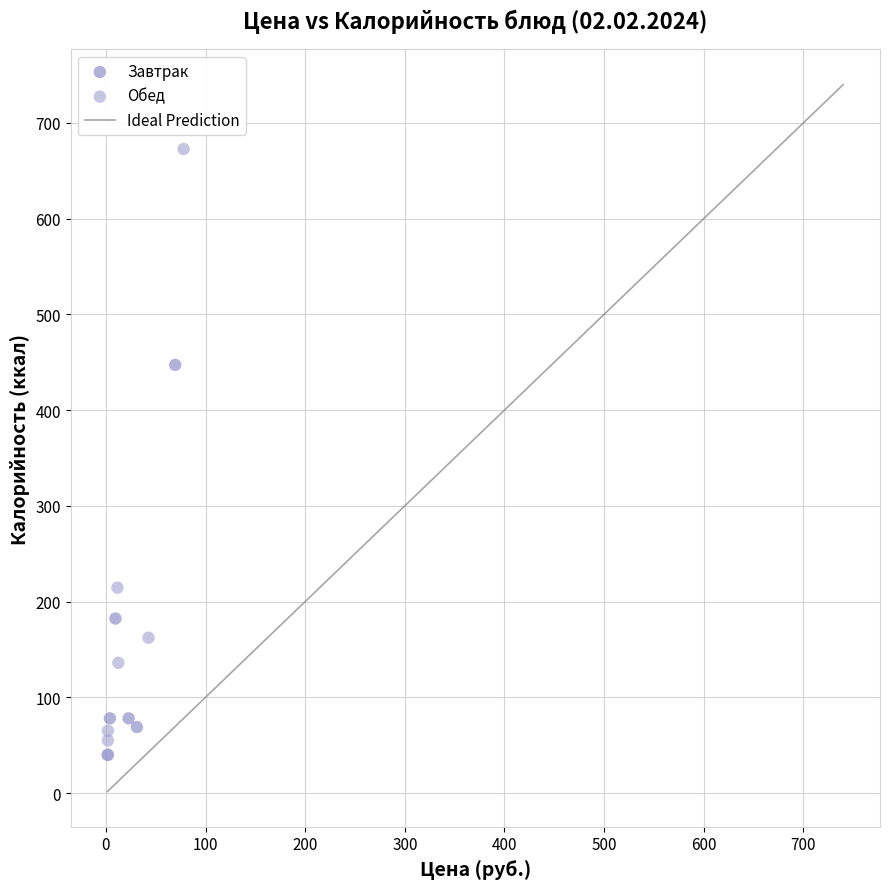

Which series has the widest spread of Y values?

Обед